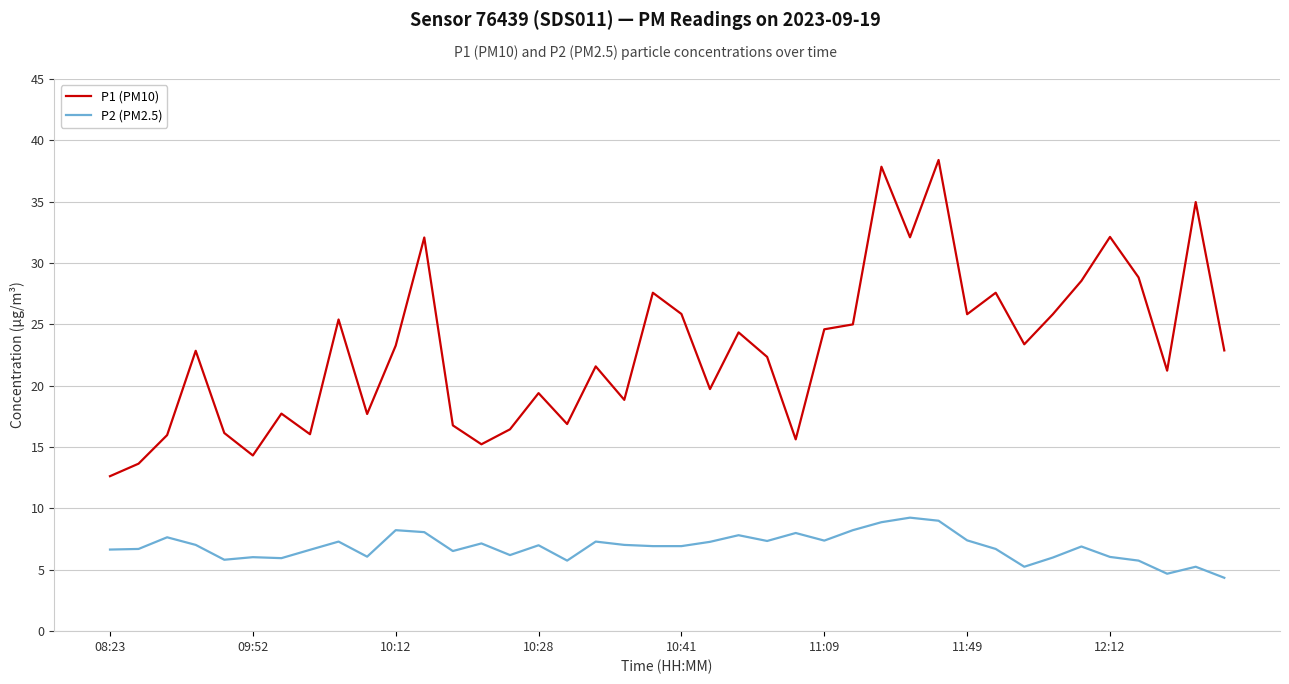

True or false: P1 (PM10) and P2 (PM2.5) cross at least once.

False